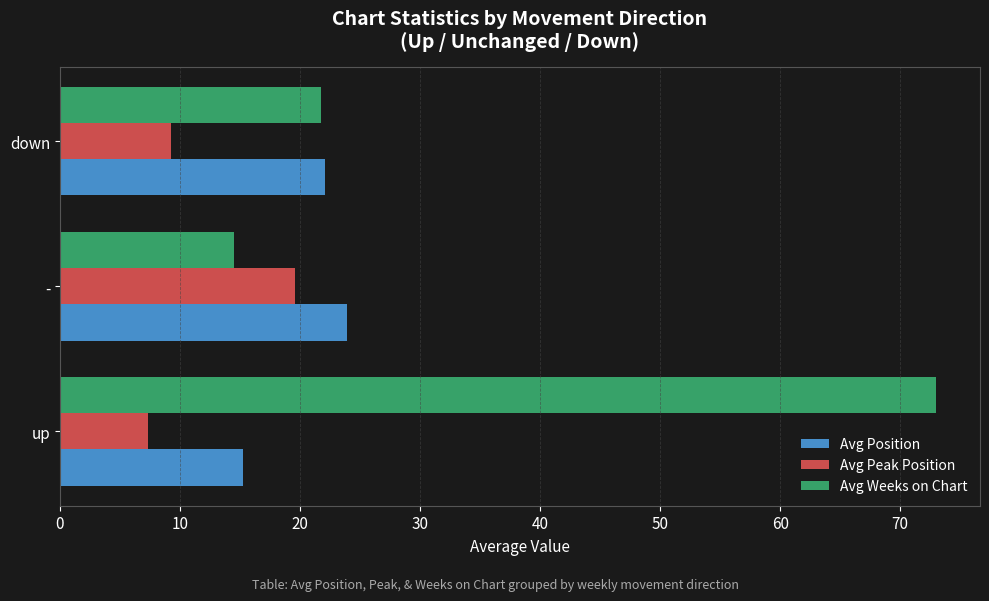

What is the total value across all series at up?

95.6